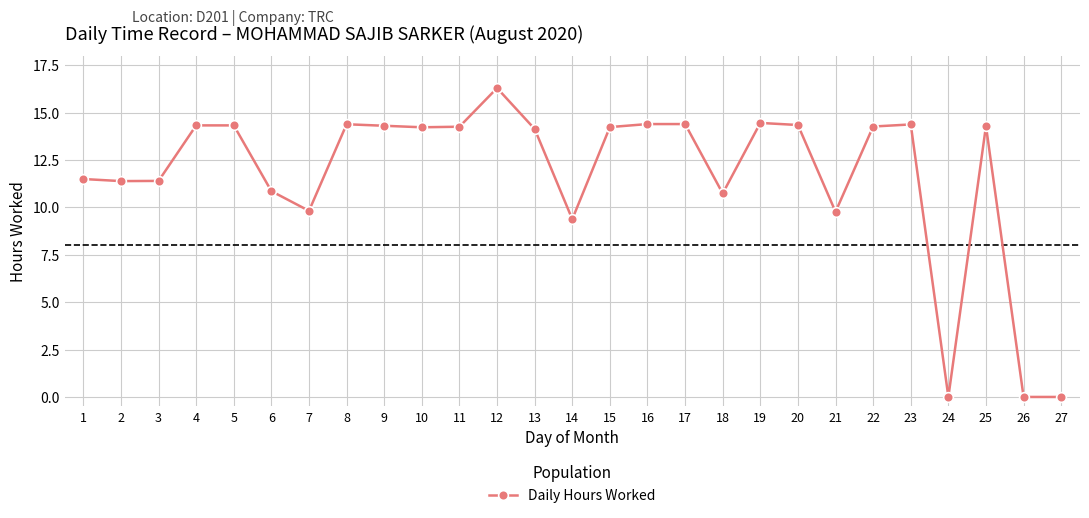

Where is the data nearest to the value 8?

14